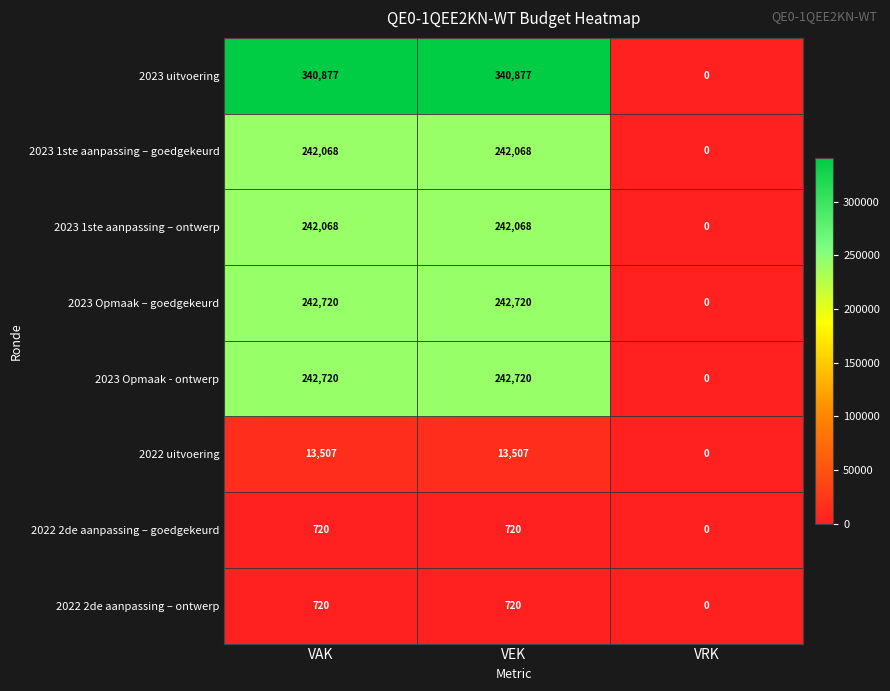

Is it true that 2022 uitvoering equals 13507 at VAK?

True